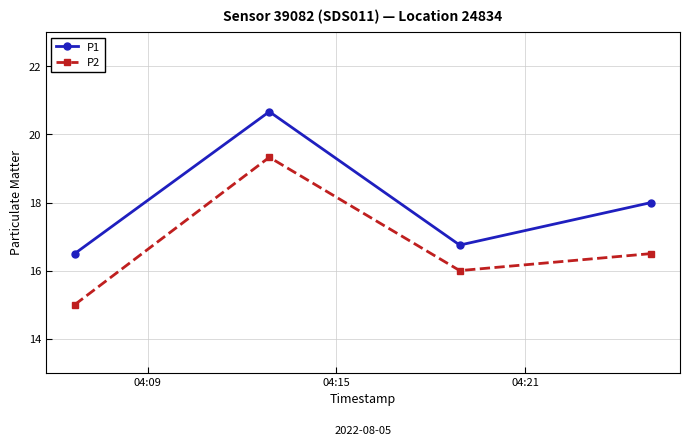

Which series has the largest range (max minus min)?

P2